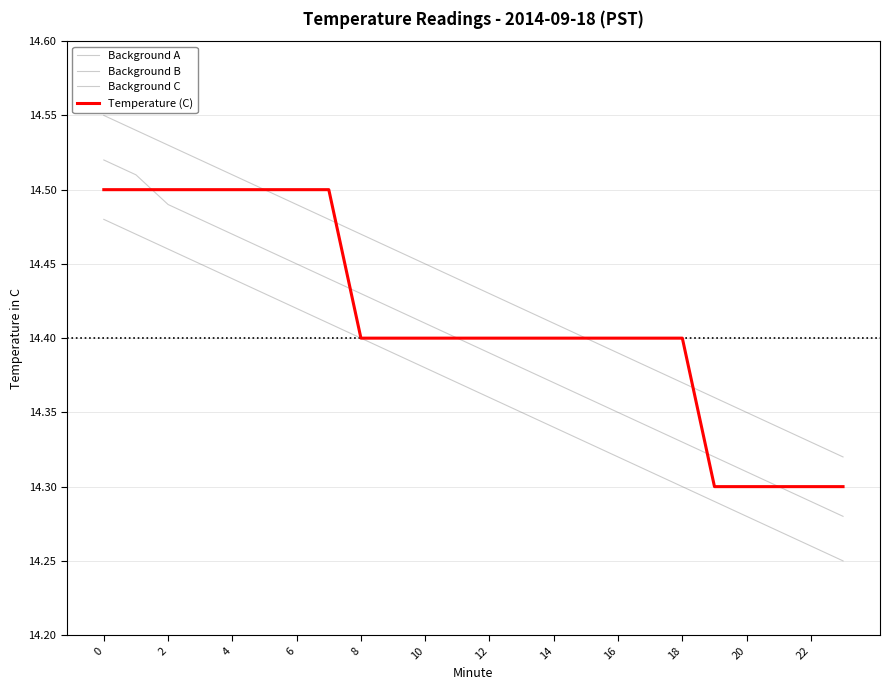

How many lines are shown in the chart?

4